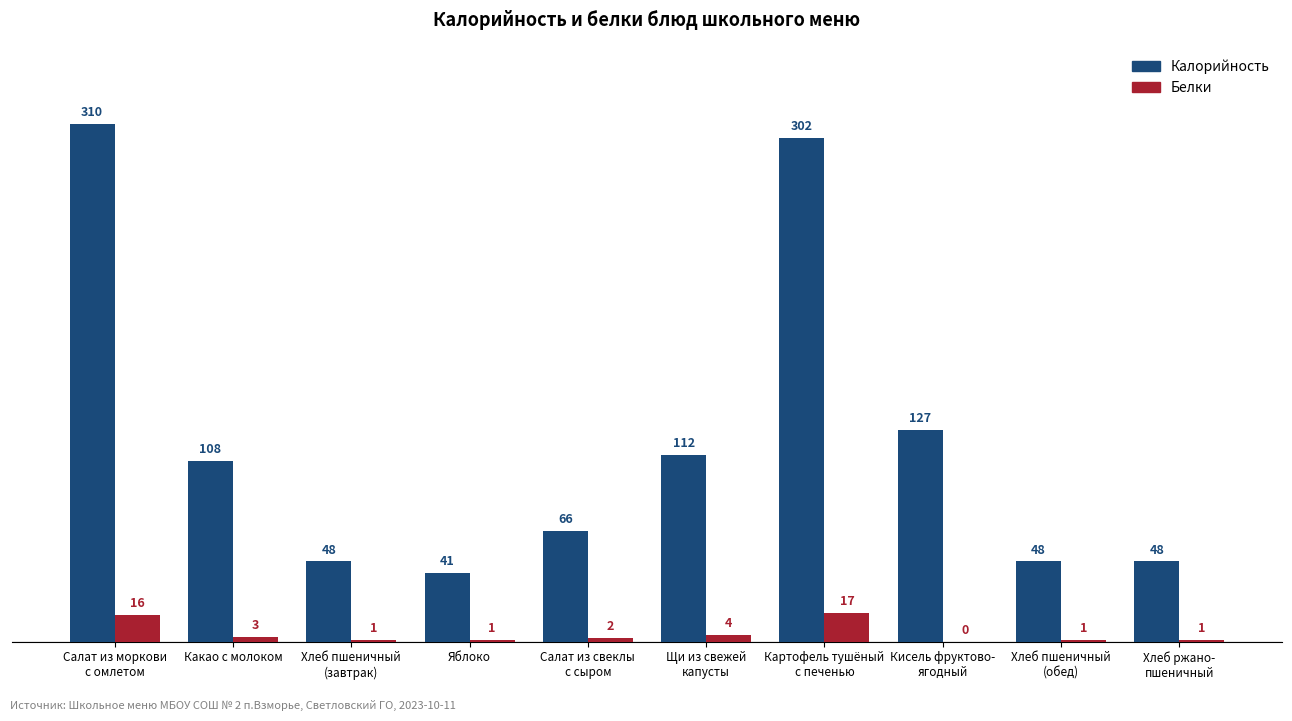

The Калорийность series shows 425 at Салат из моркови
с омлетом. True or false?

False